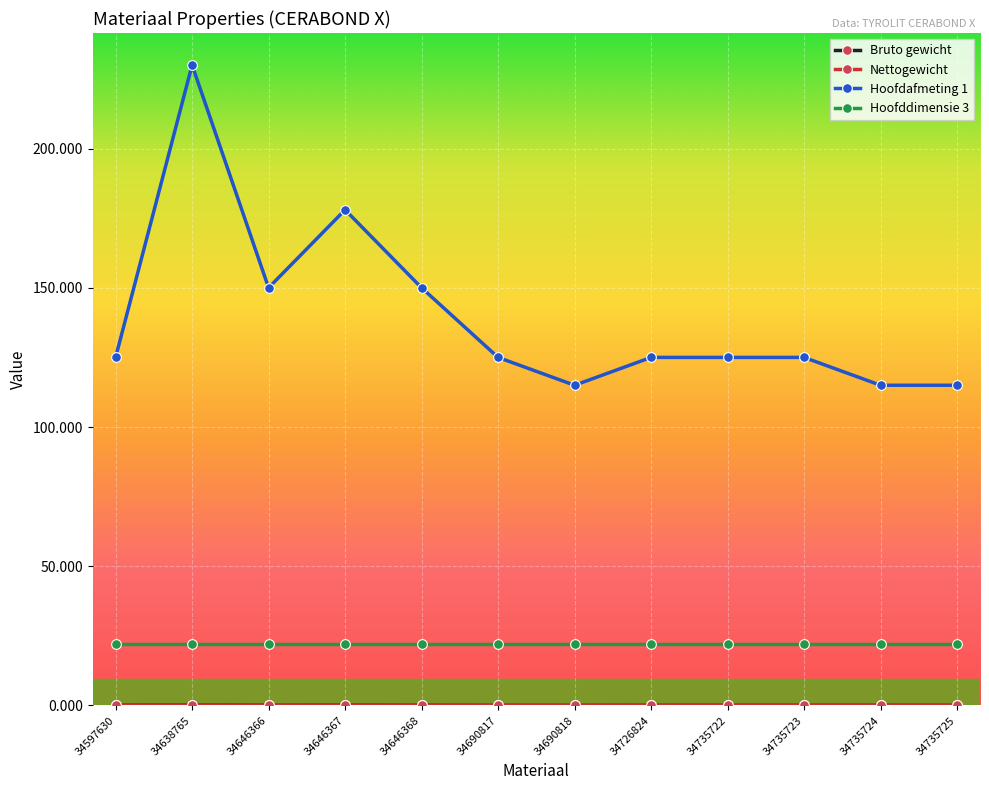

How many lines are shown in the chart?

4